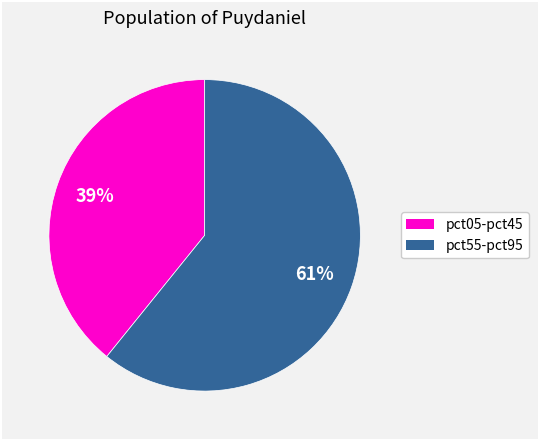

Is there any slice that represents more than half of the pie?

Yes